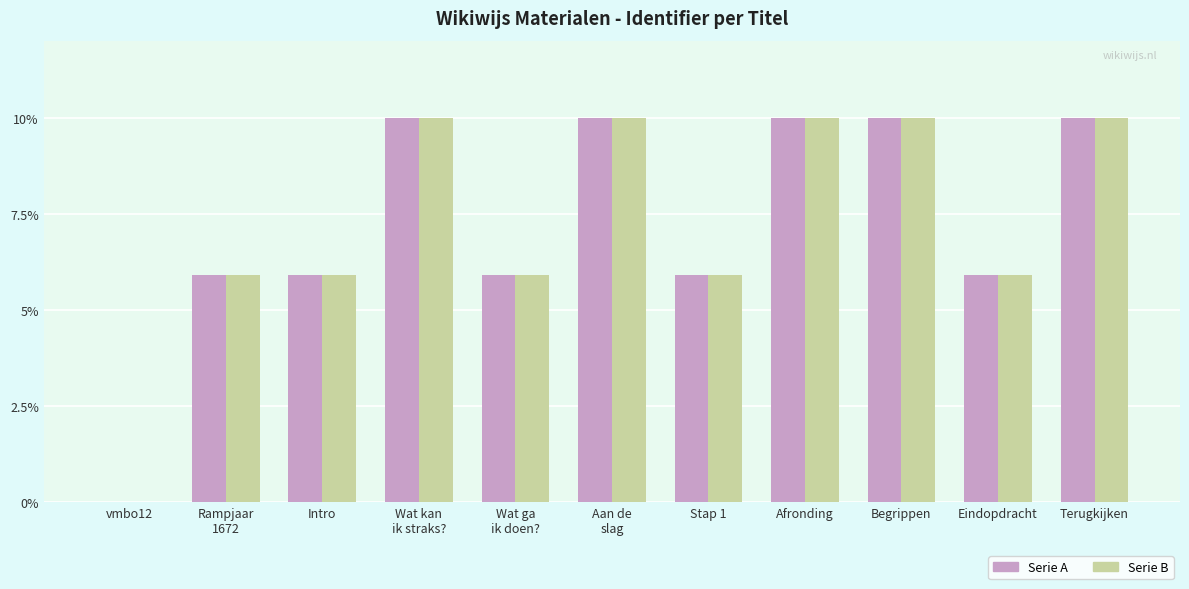

What is the maximum value shown in the chart?

10.0